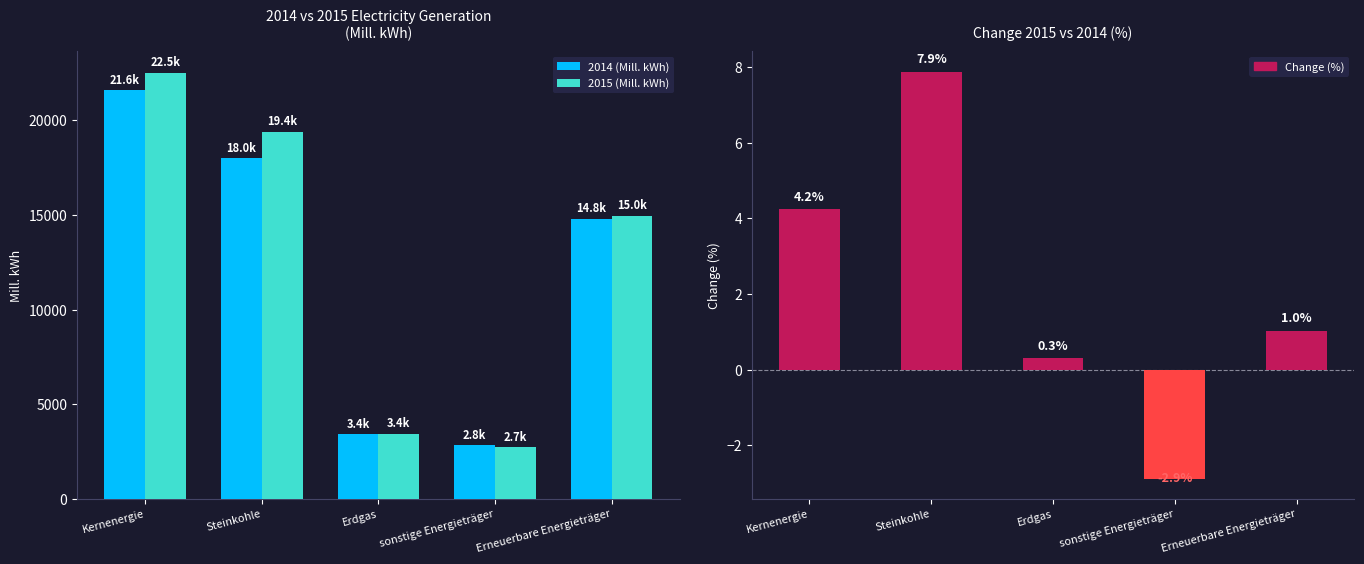

Rank the categories by 2015 (Mill. kWh) value from highest to lowest.

Kernenergie, Steinkohle, Erneuerbare Energieträger, Erdgas, sonstige Energieträger